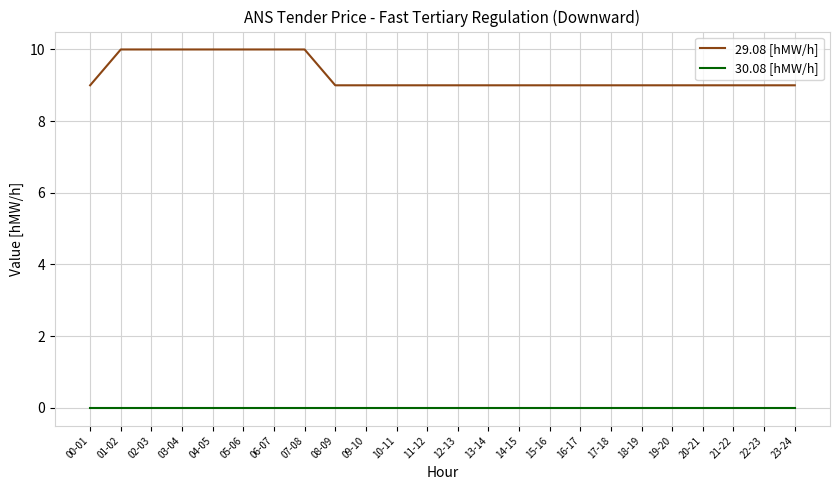

Reading right to left, list all the values displayed in this chart.

29.08 [hMW/h]: 9	9	9	9	9	9	9	9	9	9	9	9	9	9	9	9	10	10	10	10	10	10	10	9
30.08 [hMW/h]: 0	0	0	0	0	0	0	0	0	0	0	0	0	0	0	0	0	0	0	0	0	0	0	0